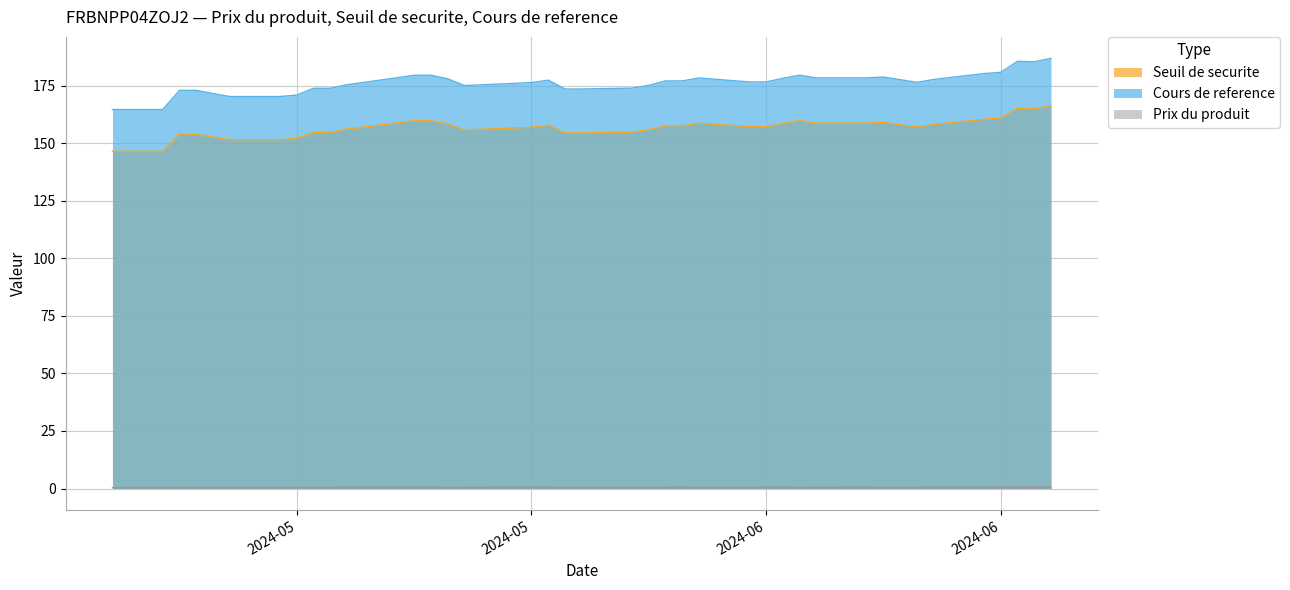

Reading left to right, list all the values displayed in this chart.

Seuil de securite: 2024-06-28=166.3	2024-06-27=165.0	2024-06-26=165.2	2024-06-25=160.9	2024-06-24=160.4	2024-06-21=158.2	2024-06-20=157.0	2024-06-18=159.1	2024-06-17=158.7	2024-06-14=158.7	2024-06-13=159.8	2024-06-12=158.6	2024-06-11=157.2	2024-06-10=157.2	2024-06-07=158.7	2024-06-06=157.6	2024-06-05=157.6	2024-06-04=155.9	2024-06-03=154.8	2024-05-31=154.5	2024-05-30=154.5	2024-05-29=157.9	2024-05-28=156.9	2024-05-24=155.8	2024-05-23=158.4	2024-05-22=159.8	2024-05-21=159.8	2024-05-20=158.8	2024-05-17=156.1	2024-05-16=154.8	2024-05-15=154.8	2024-05-14=152.1	2024-05-13=151.6	2024-05-10=151.6	2024-05-09=152.7	2024-05-08=154.0	2024-05-07=154.0	2024-05-06=146.5	2024-05-03=146.5
Cours de reference: 2024-06-28=186.9	2024-06-27=185.4	2024-06-26=185.6	2024-06-25=180.8	2024-06-24=180.3	2024-06-21=177.7	2024-06-20=176.4	2024-06-18=178.8	2024-06-17=178.4	2024-06-14=178.4	2024-06-13=179.6	2024-06-12=178.2	2024-06-11=176.6	2024-06-10=176.6	2024-06-07=178.3	2024-06-06=177.1	2024-06-05=177.1	2024-06-04=175.1	2024-06-03=174.0	2024-05-31=173.6	2024-05-30=173.6	2024-05-29=177.4	2024-05-28=176.3	2024-05-24=175.1	2024-05-23=178.0	2024-05-22=179.5	2024-05-21=179.5	2024-05-20=178.5	2024-05-17=175.4	2024-05-16=173.9	2024-05-15=173.9	2024-05-14=170.9	2024-05-13=170.3	2024-05-10=170.3	2024-05-09=171.6	2024-05-08=173.0	2024-05-07=173.0	2024-05-06=164.6	2024-05-03=164.6
Prix du produit: 2024-06-28=0.7	2024-06-27=0.8	2024-06-26=0.7	2024-06-25=0.7	2024-06-24=0.6	2024-06-21=0.6	2024-06-20=0.5	2024-06-18=0.5	2024-06-17=0.6	2024-06-14=0.6	2024-06-13=0.5	2024-06-12=0.6	2024-06-11=0.6	2024-06-10=0.5	2024-06-07=0.5	2024-06-06=0.6	2024-06-05=0.5	2024-06-04=0.5	2024-06-03=0.5	2024-05-31=0.5	2024-05-30=0.5	2024-05-29=0.6	2024-05-28=0.6	2024-05-24=0.5	2024-05-23=0.5	2024-05-22=0.6	2024-05-21=0.6	2024-05-20=0.6	2024-05-17=0.6	2024-05-16=0.5	2024-05-15=0.5	2024-05-14=0.5	2024-05-13=0.4	2024-05-10=0.4	2024-05-09=0.5	2024-05-08=0.5	2024-05-07=0.5	2024-05-06=0.4	2024-05-03=0.4